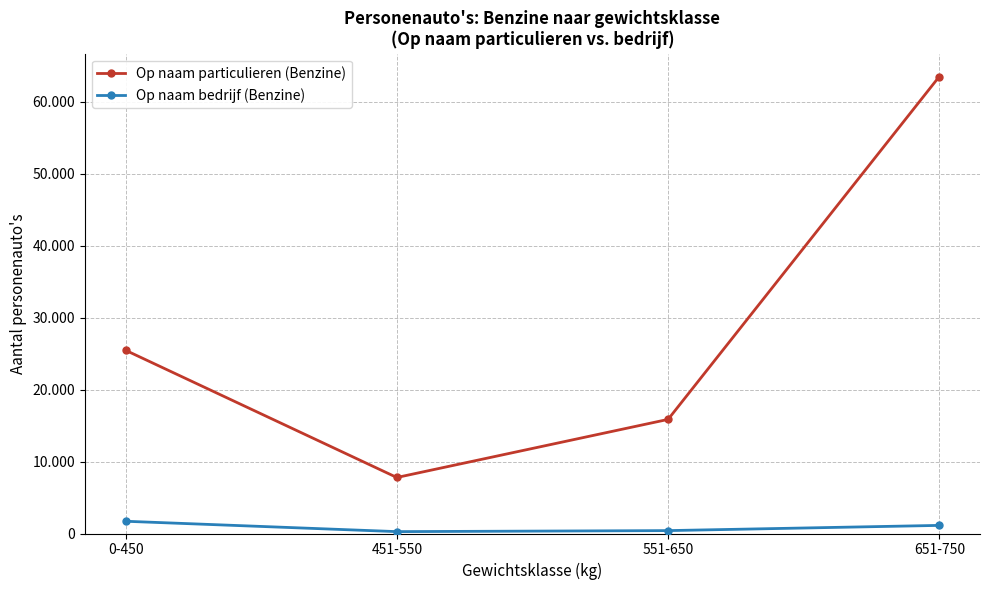

Rank the series at 551-650 from lowest to highest value.

Op naam bedrijf (Benzine), Op naam particulieren (Benzine)